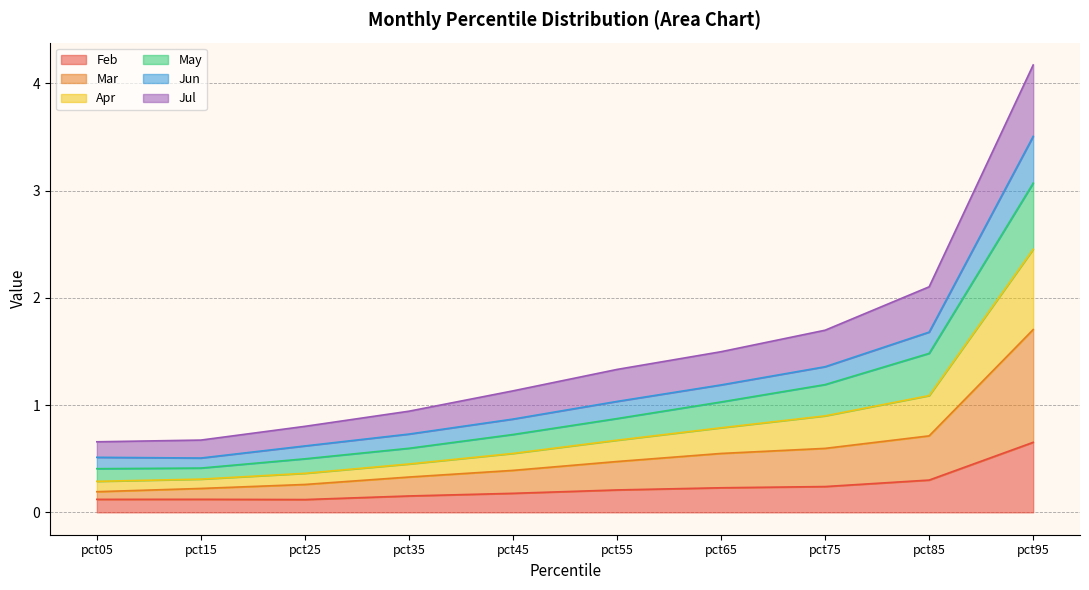

Between pct15 and pct45, which series saw the biggest shift?

May